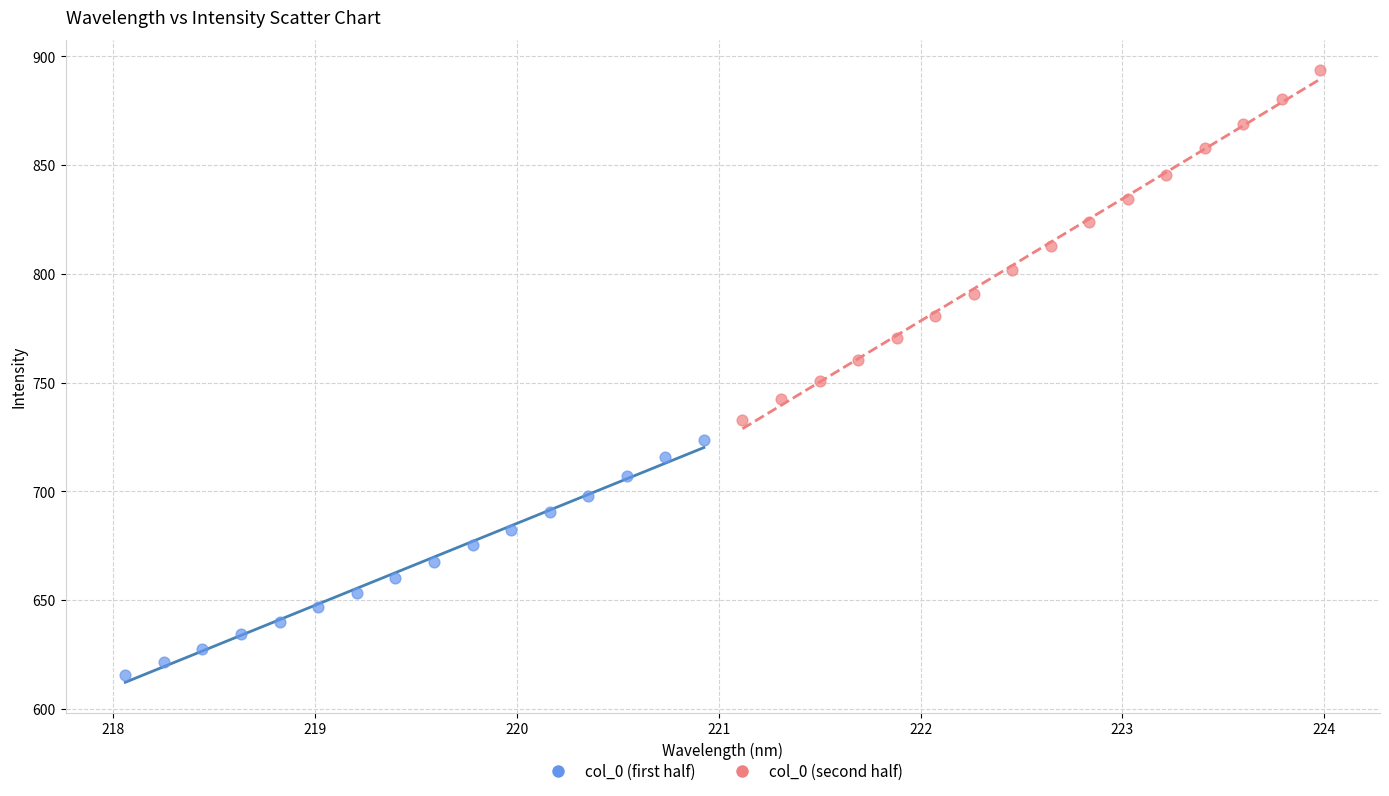

Which series contains the lowest Y value?

col_0 (first half)